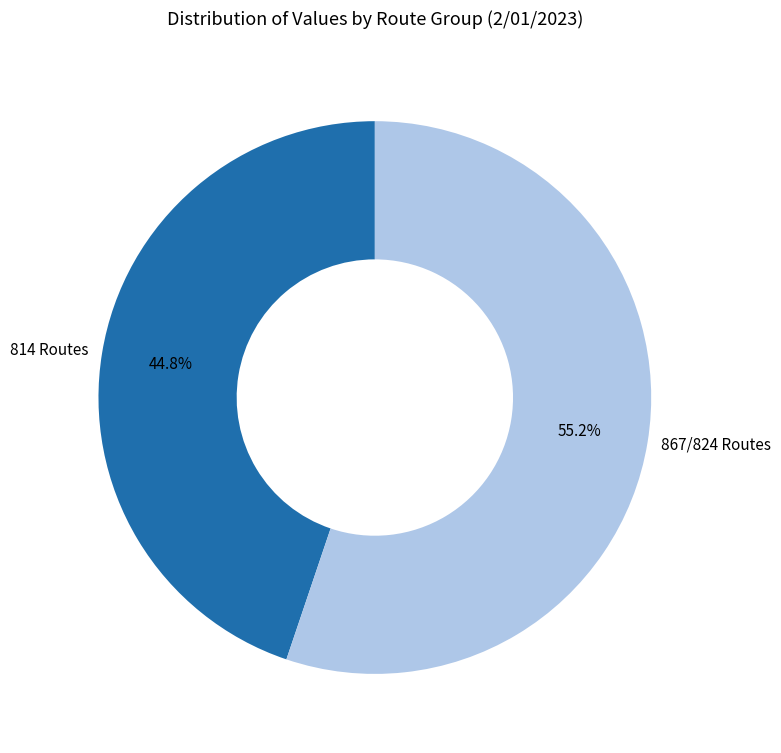

Which has a higher value, 867/824 Routes or 814 Routes?

867/824 Routes